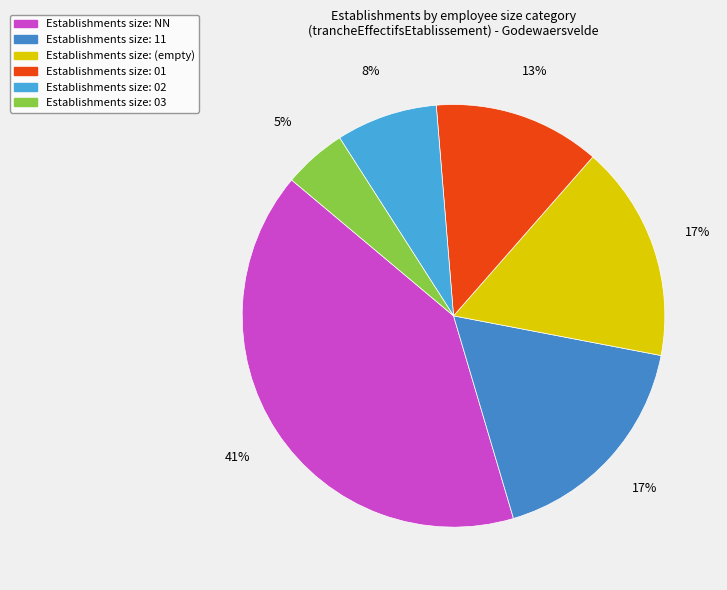

How many segments does this pie chart have?

6